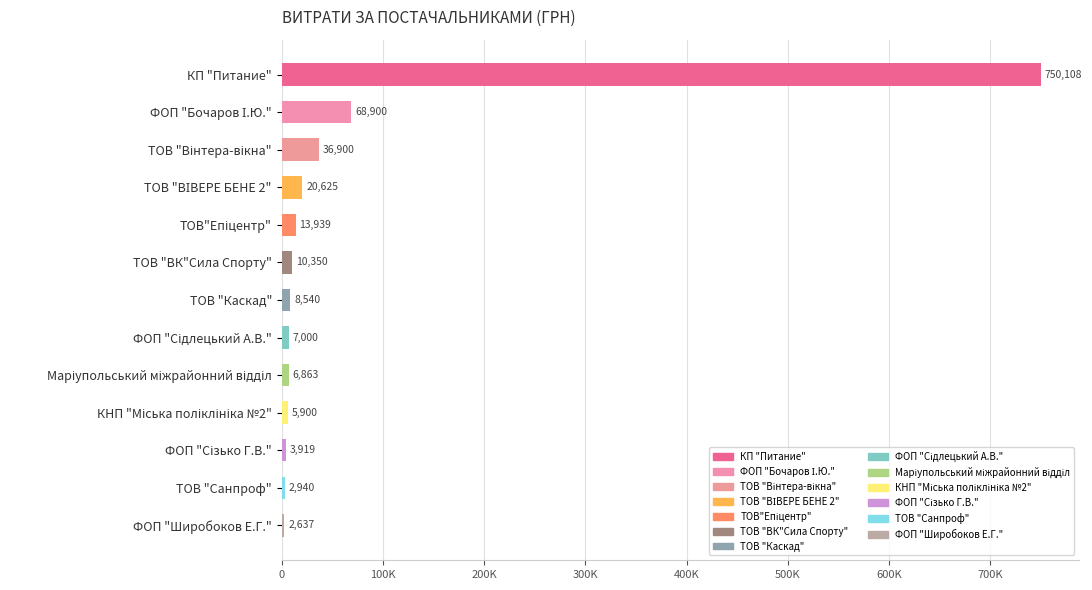

What is the minimum value shown in the chart?

2636.8